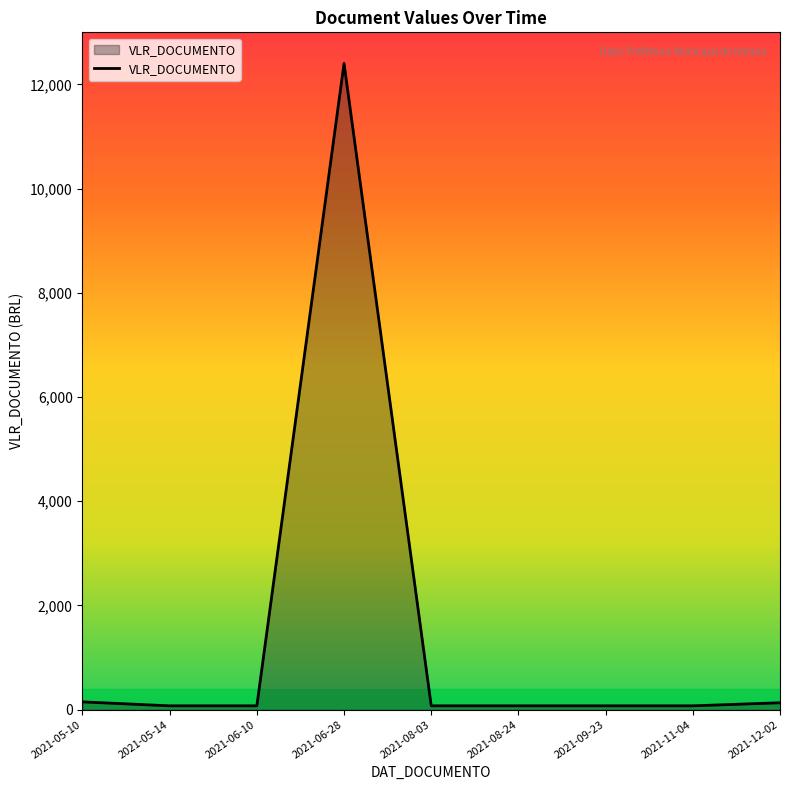

Which category has the highest value across all series?

2021-06-28